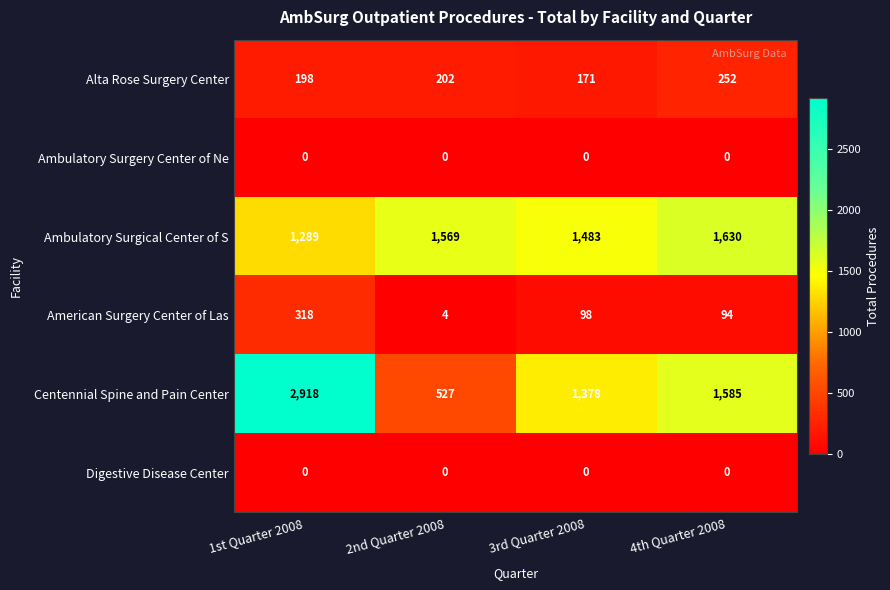

True or false: Alta Rose Surgery Center has a value of 198 at 1st Quarter 2008.

True